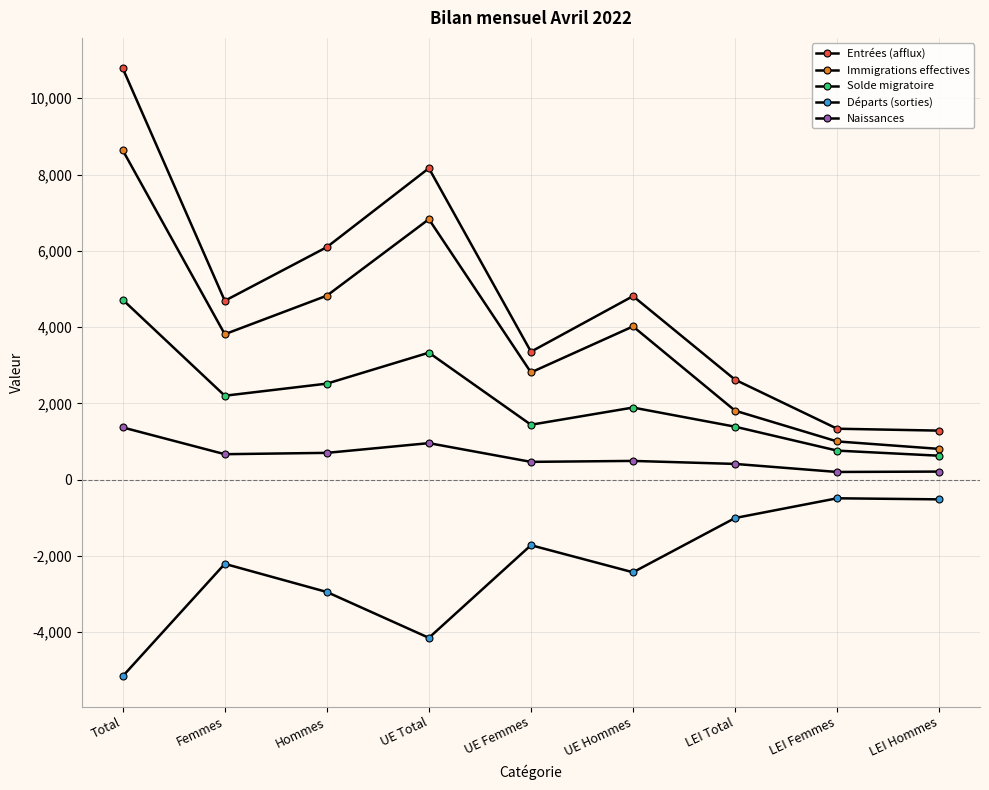

Reading right to left, extract all data points from this chart.

Entrées (afflux): 1285	1335	2620	4811	3354	8165	6096	4689	10785
Immigrations effectives: 806	1002	1808	4017	2811	6828	4823	3813	8636
Solde migratoire: 627	761	1388	1890	1439	3329	2517	2200	4717
Départs (sorties): -517	-489	-1006	-2429	-1719	-4148	-2946	-2208	-5154
Naissances: 211	201	412	491	466	957	702	667	1369